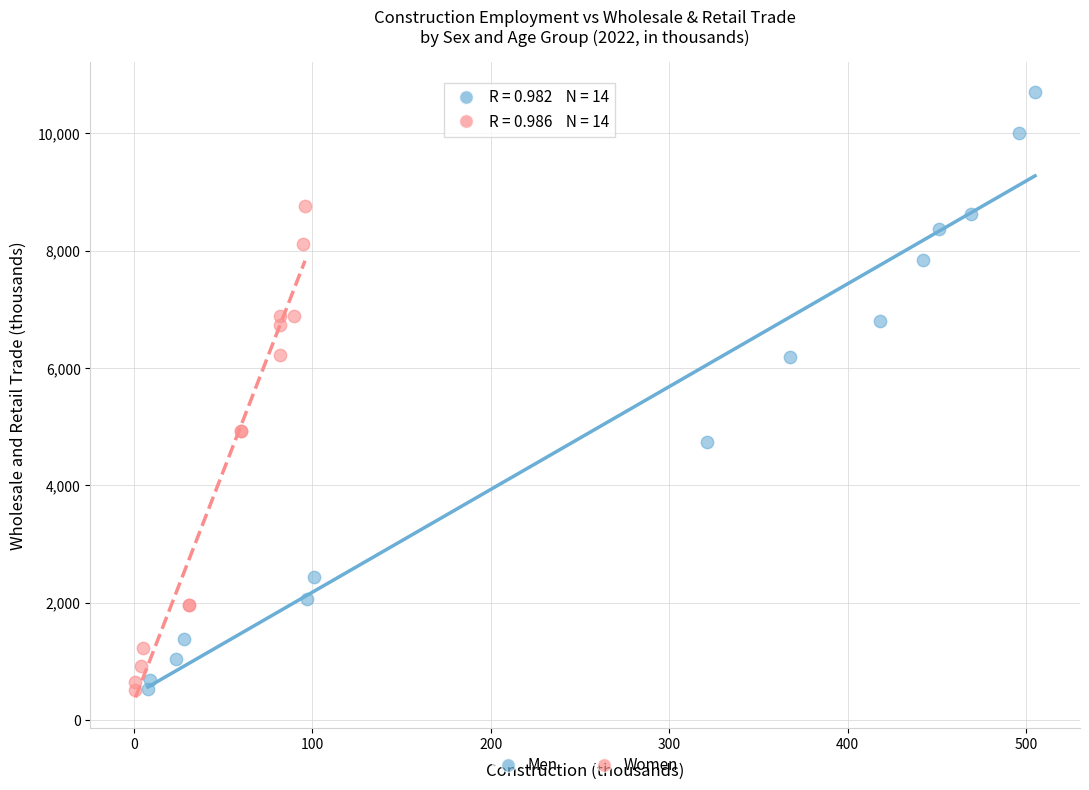

What are all the series names shown in the legend?

Men, Women